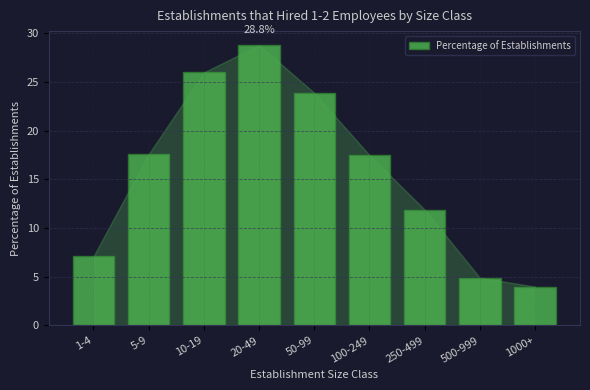

What position from the right is 20-49?

6